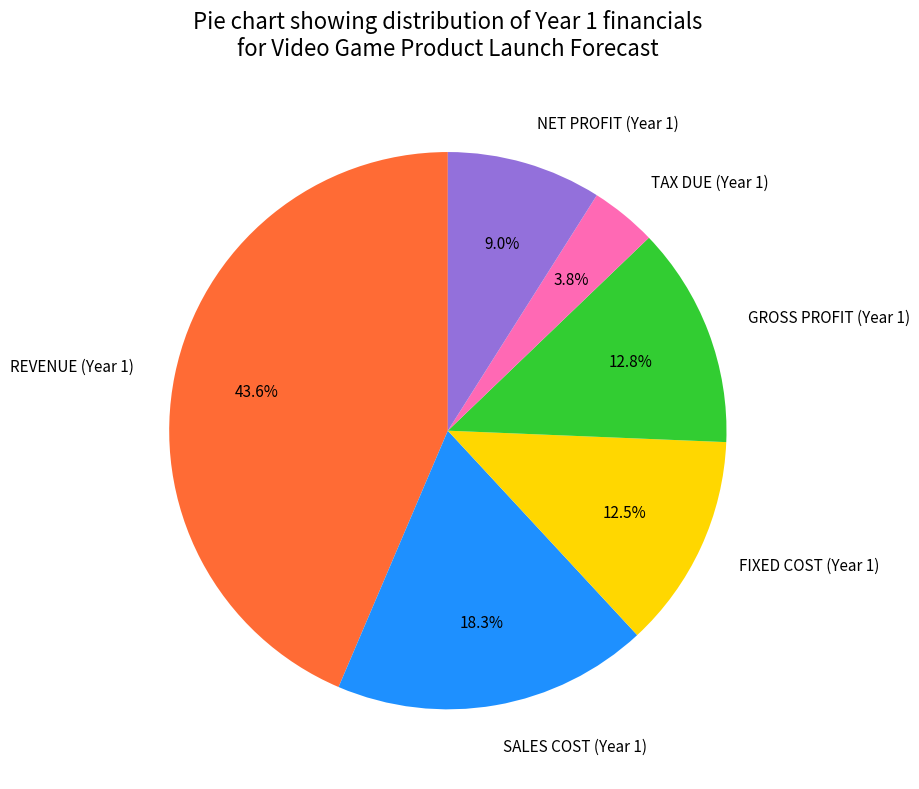

Which slice is the largest?

REVENUE (Year 1)